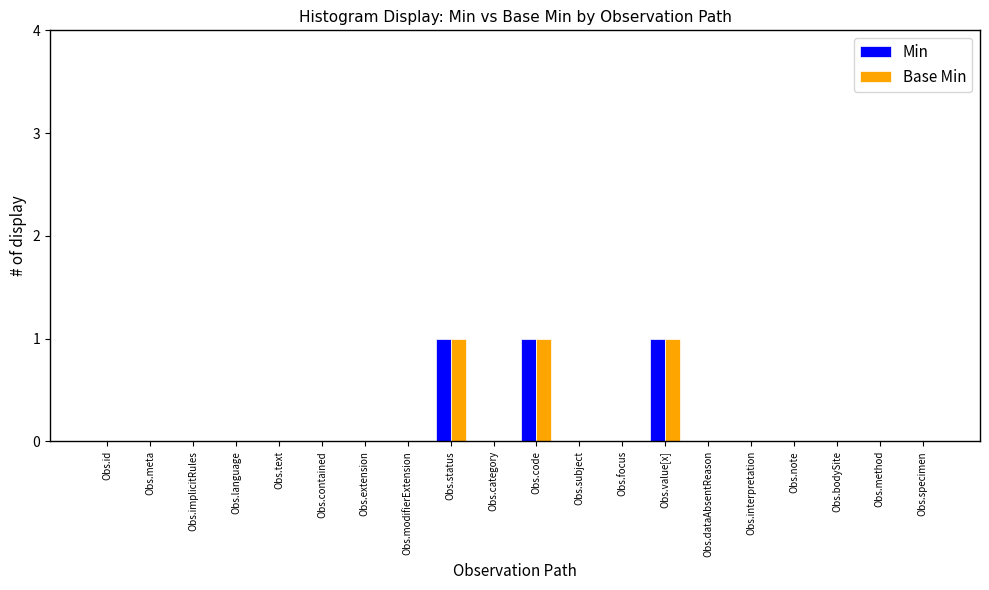

How many groups of bars are there?

20